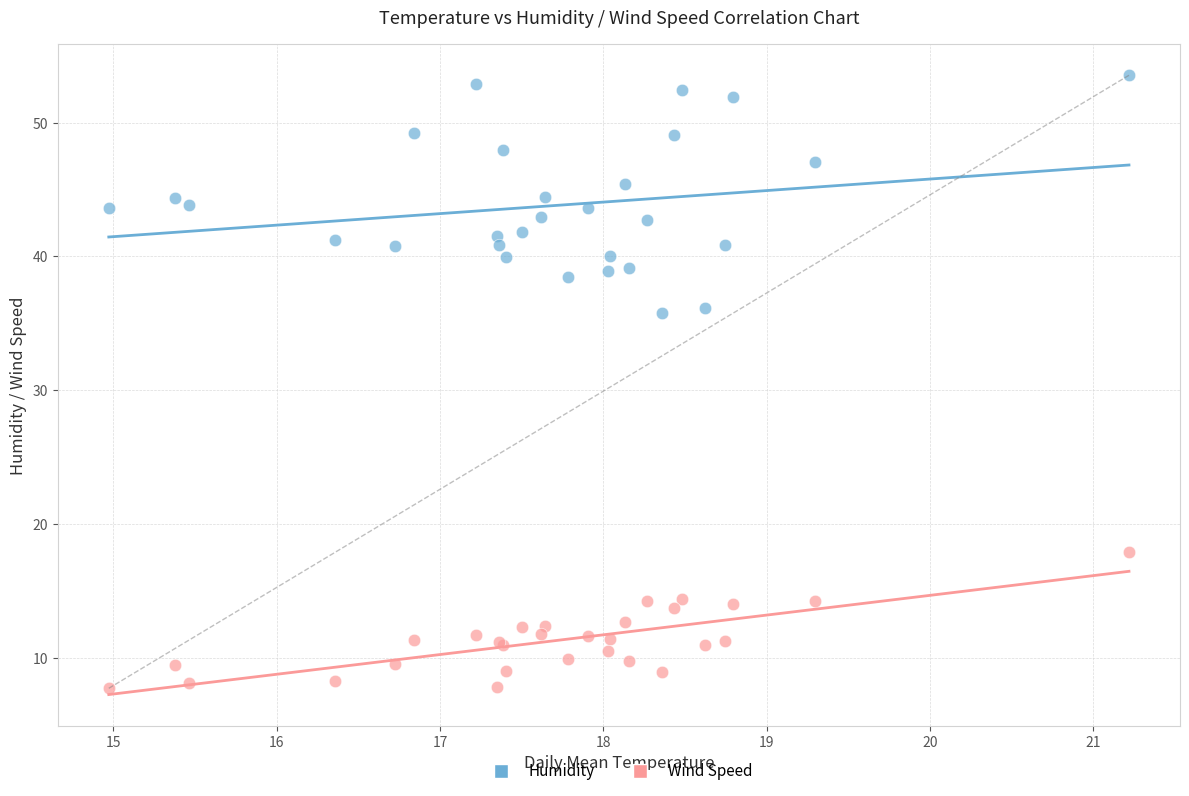

Which series has the largest Y range (max minus min)?

Humidity